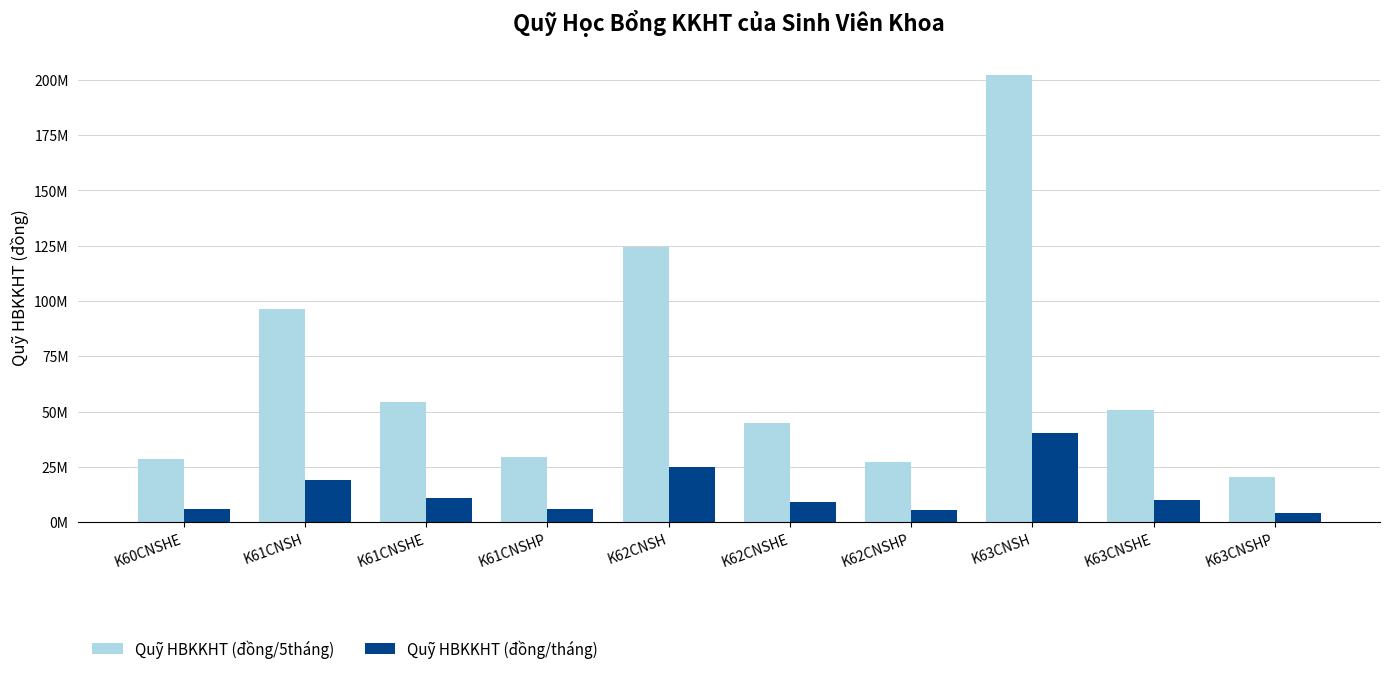

At which label is Quỹ HBKKHT (đồng/5tháng) closest to 111284936?

K62CNSH